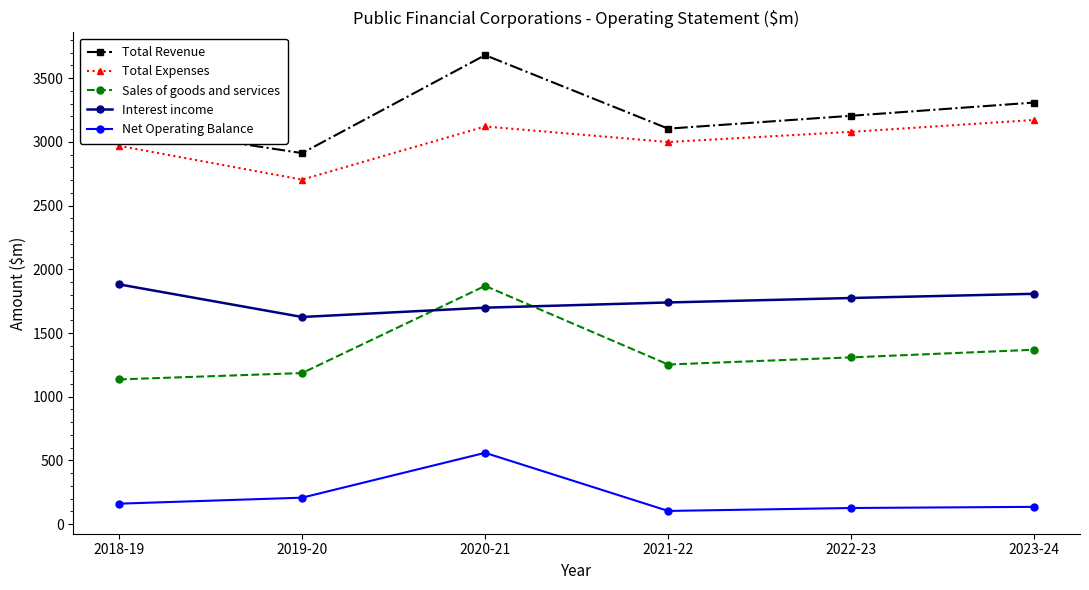

Rank the series at 2018-19 from highest to lowest value.

Total Revenue, Total Expenses, Interest income, Sales of goods and services, Net Operating Balance